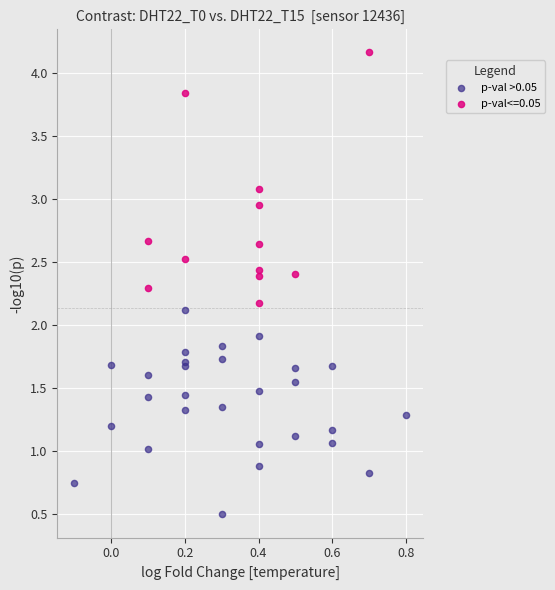

Which series has the largest Y range (max minus min)?

p-val<=0.05